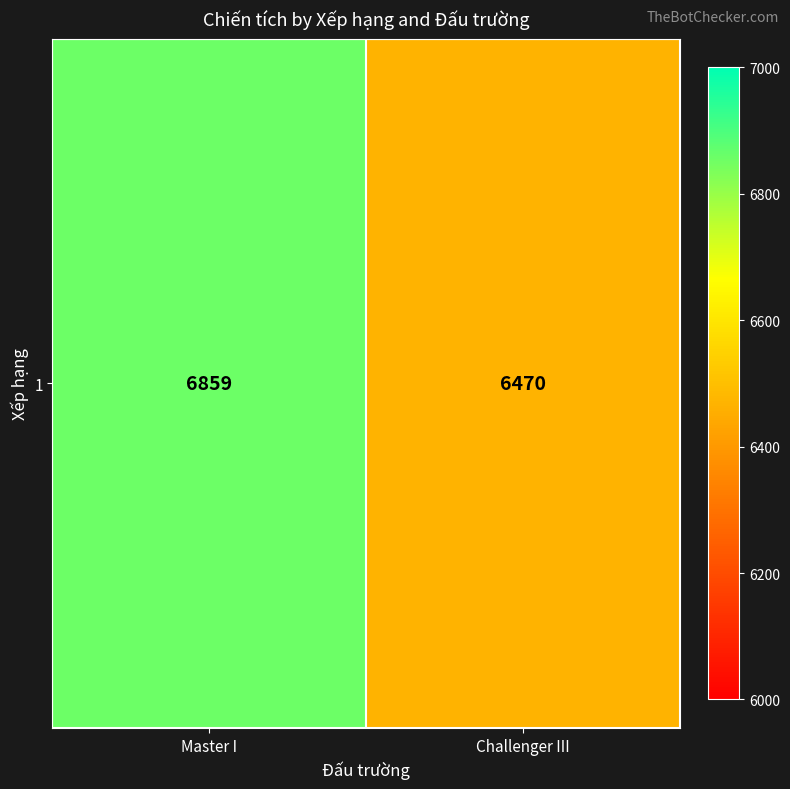

List the labels in order of value, largest first.

Master I, Challenger III